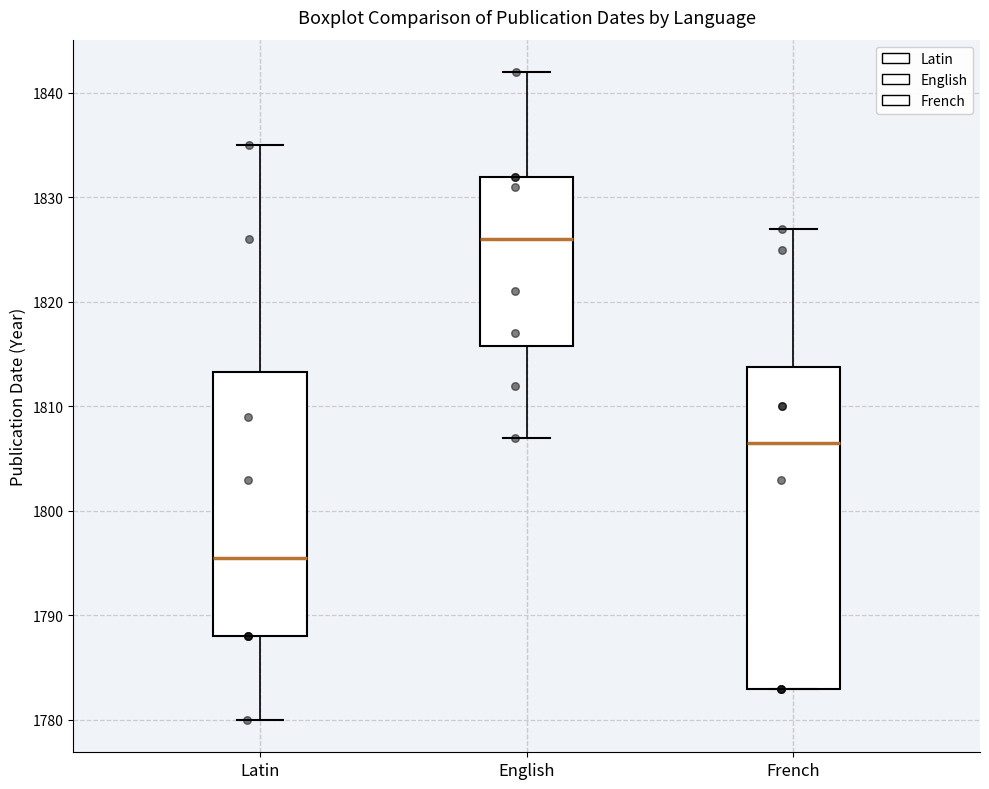

Comparing the boxes themselves (not the whiskers), which one is the tallest?

French